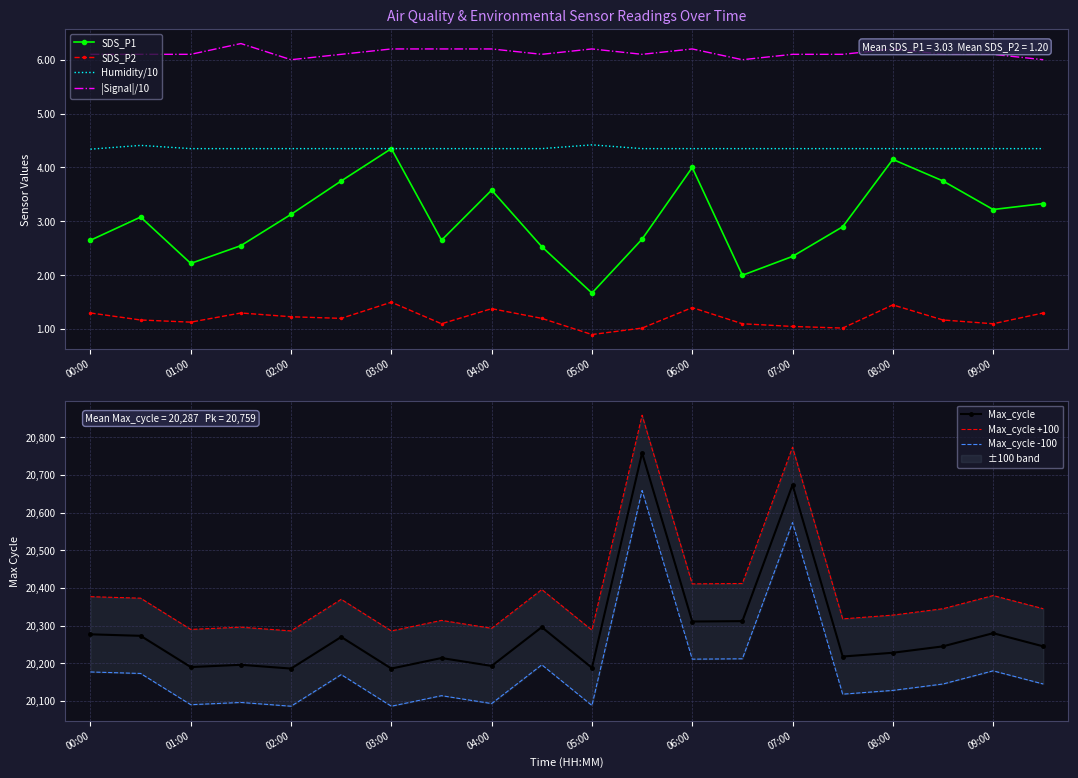

Is it true that Max_cycle_scaled equals 20186.0 at 02:00?

True